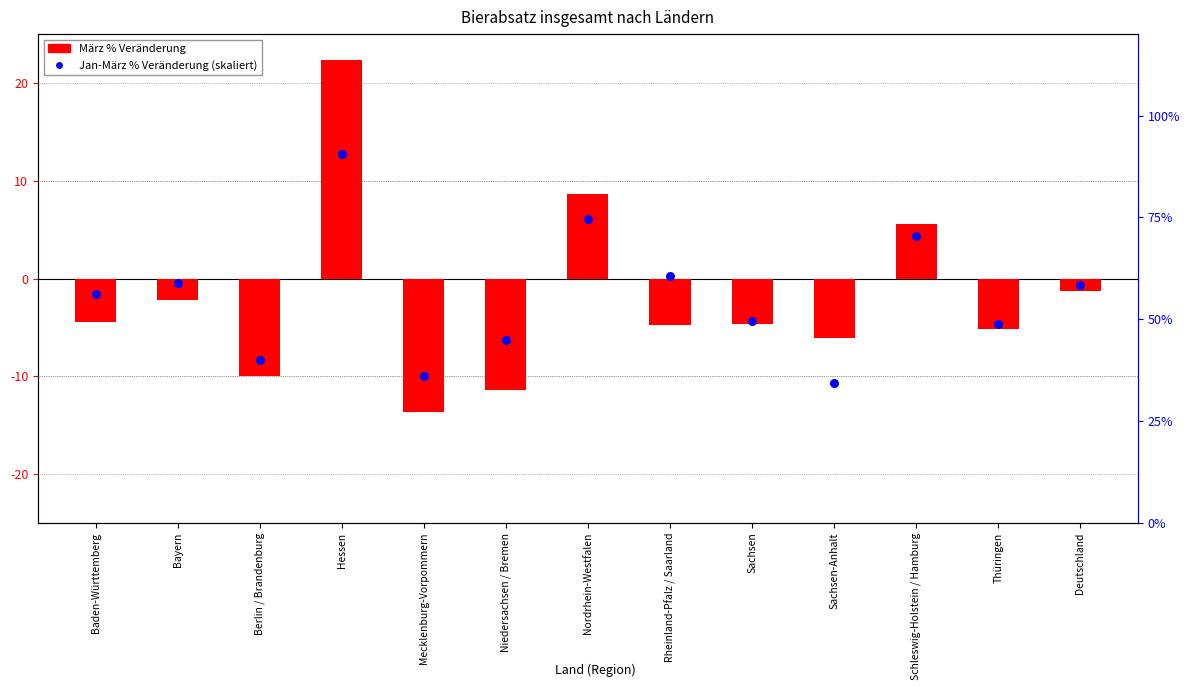

Is the value of März change % at Berlin / Brandenburg greater than the value of Jan-März change (scaled) at Berlin / Brandenburg?

No